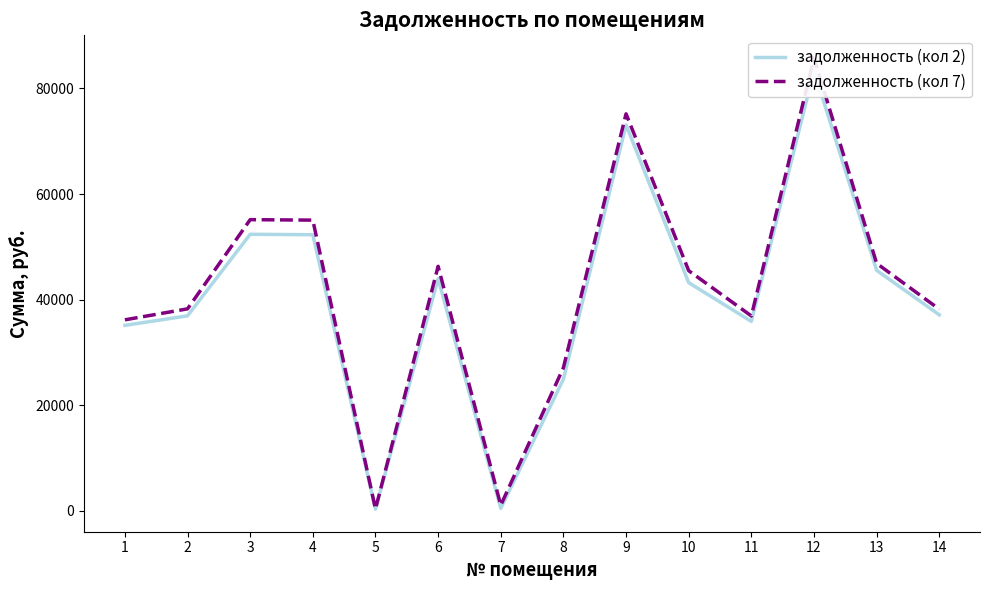

True or false: задолженность (кол 2) and задолженность (кол 7) intersect in this chart.

False